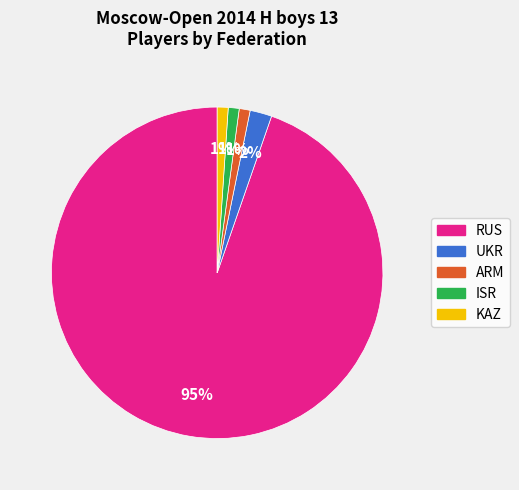

Approximately how many times larger is the value at ISR compared to UKR?

0.5